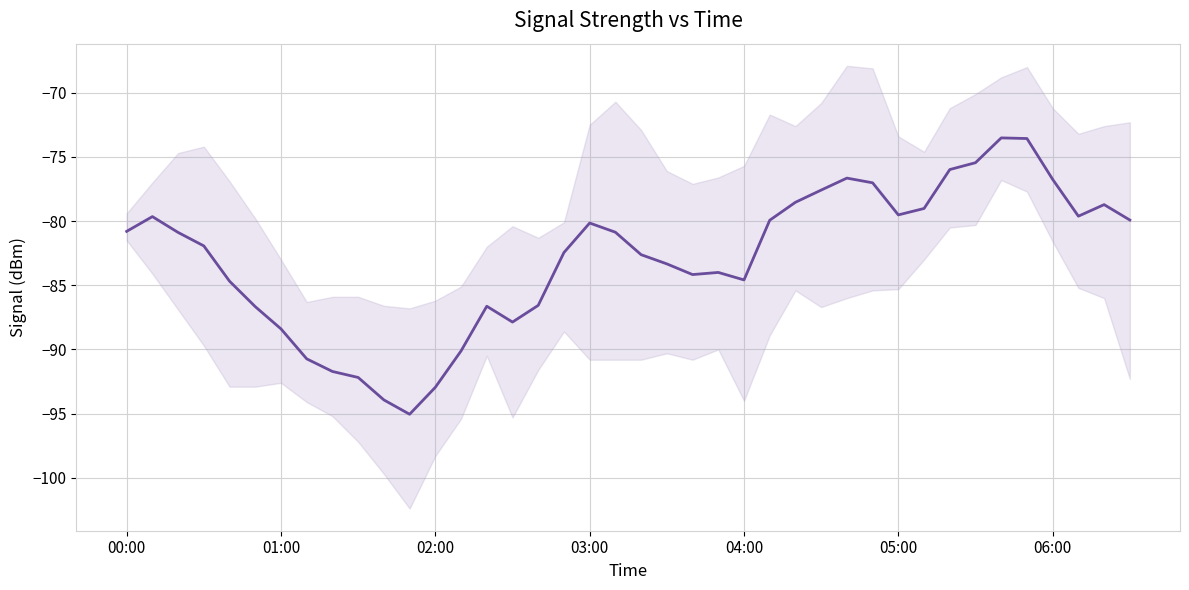

How many series are shown in this chart?

1